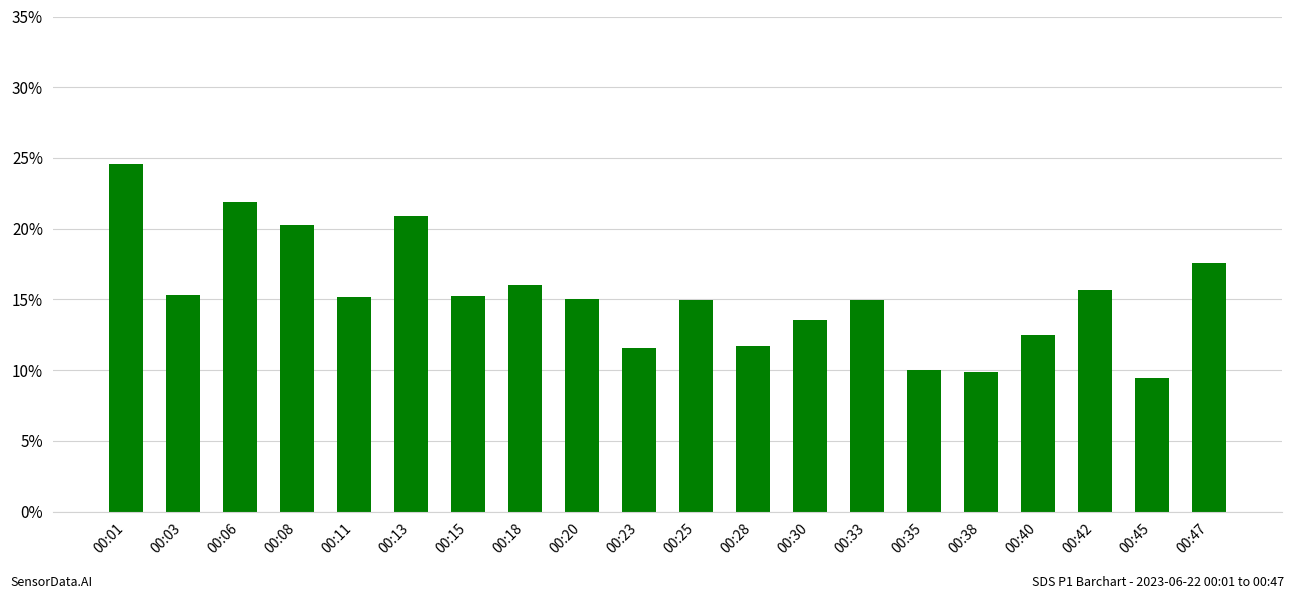

What is the change in value from 00:28 to 00:40?

+0.8